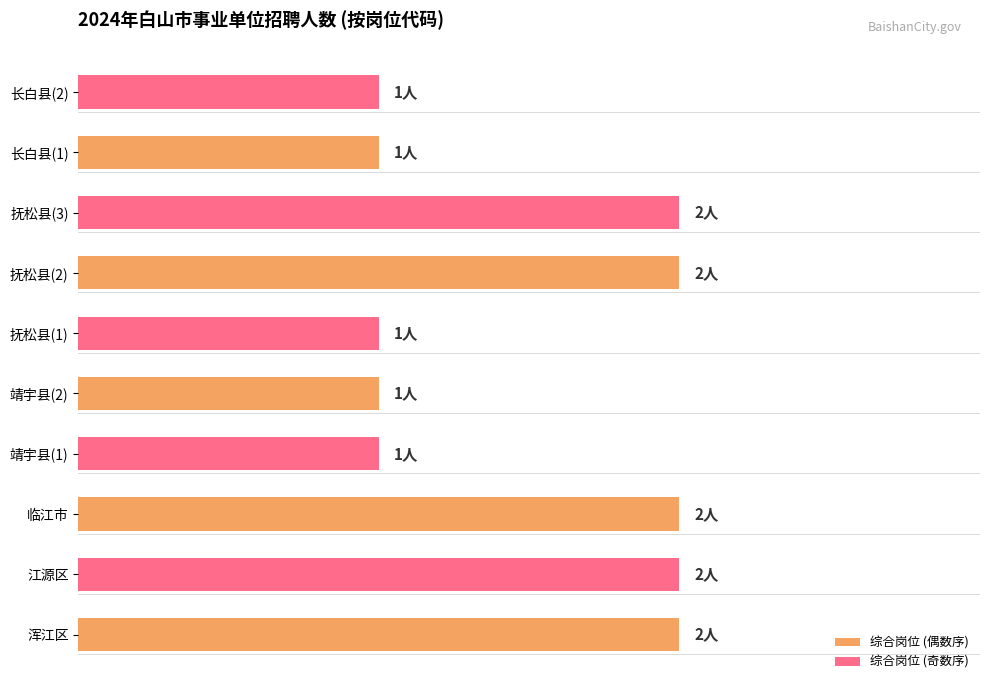

What is the smallest value displayed?

1